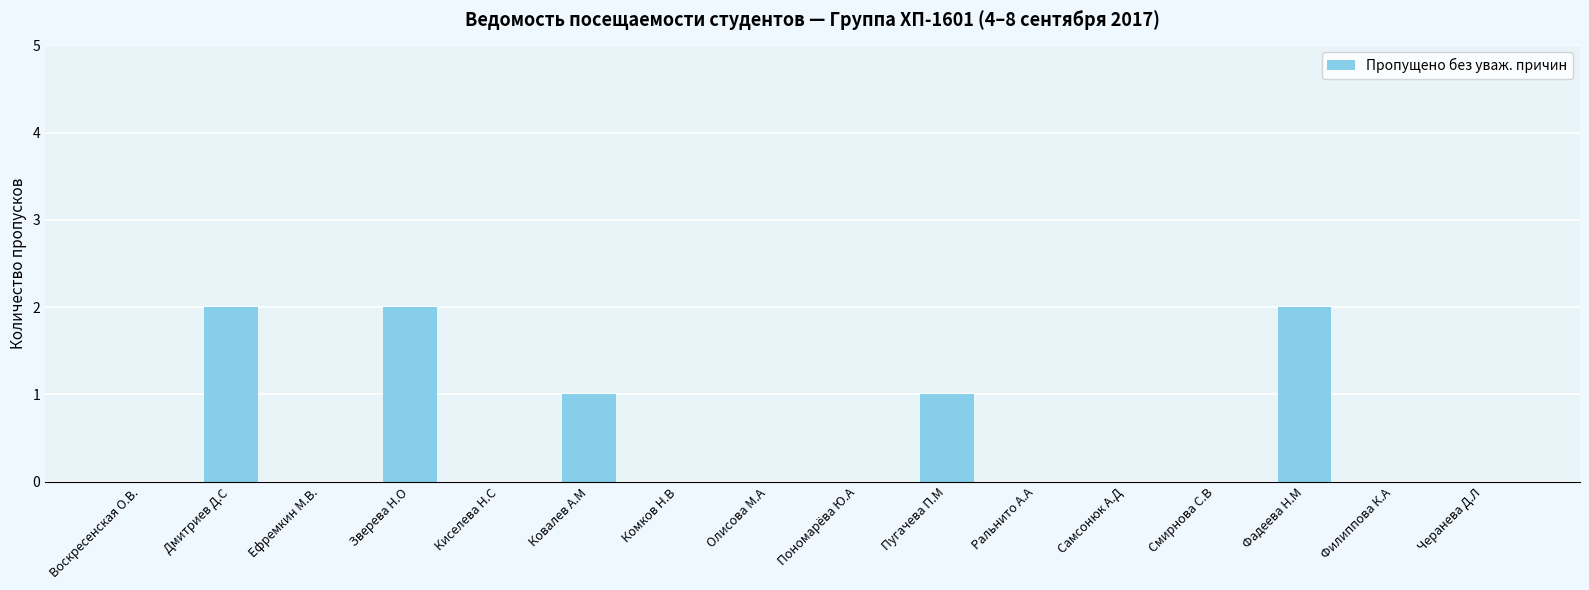

Reading left to right, what are all the values shown in this chart?

0	2	0	2	0	1	0	0	0	1	0	0	0	2	0	0